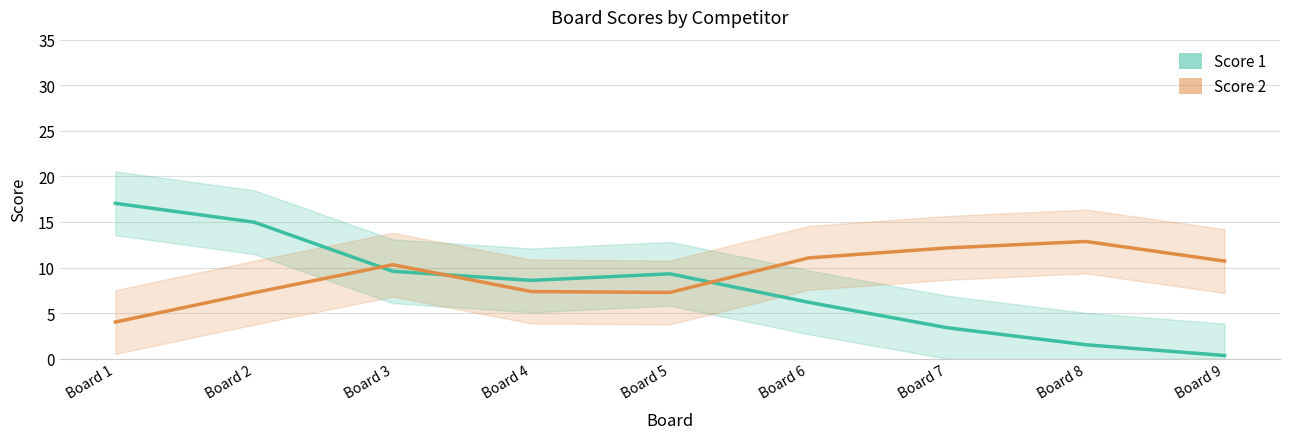

List the series in order of their peak value, highest first.

Score 1, Score 2